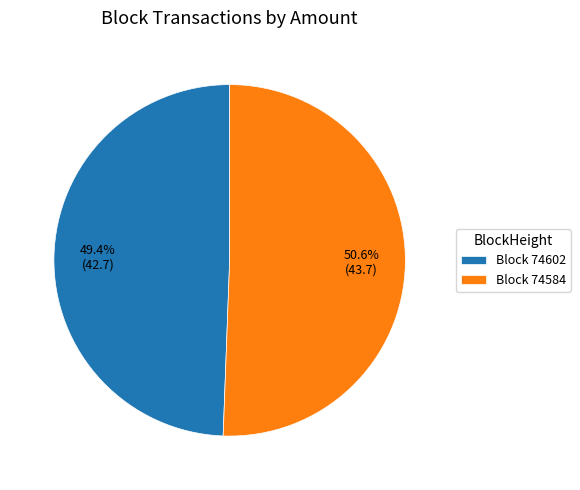

How many slices are in this pie chart?

2